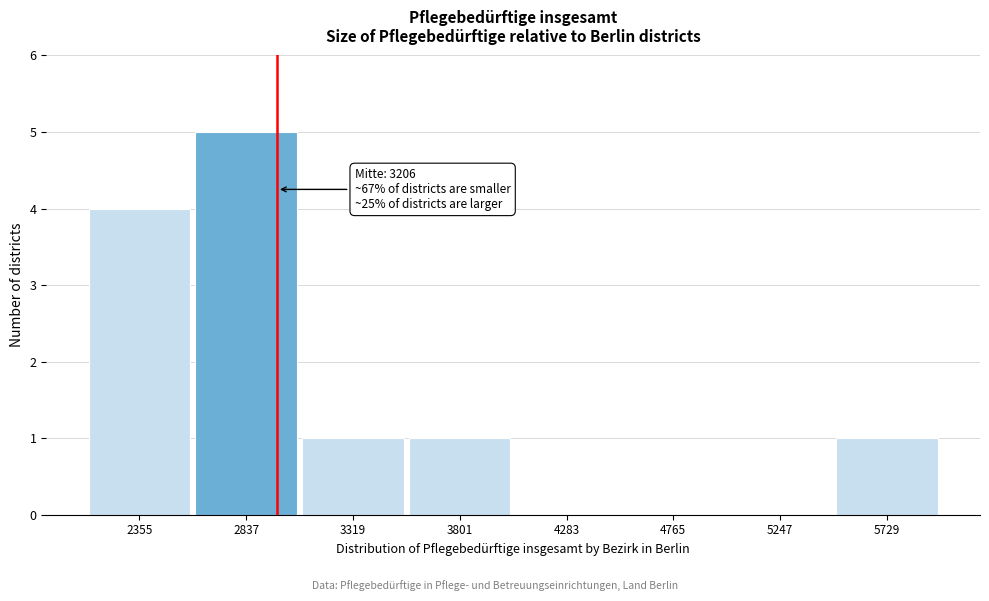

Reading left to right, what are all the values shown in this chart?

2355=4	2837=5	3319=1	3801=1	4283=0	4765=0	5247=0	5729=1